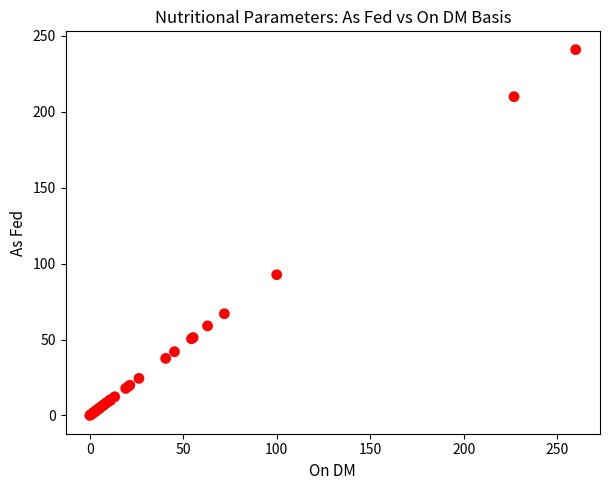

What Y value in the scatter plot is closest to 120?

92.7